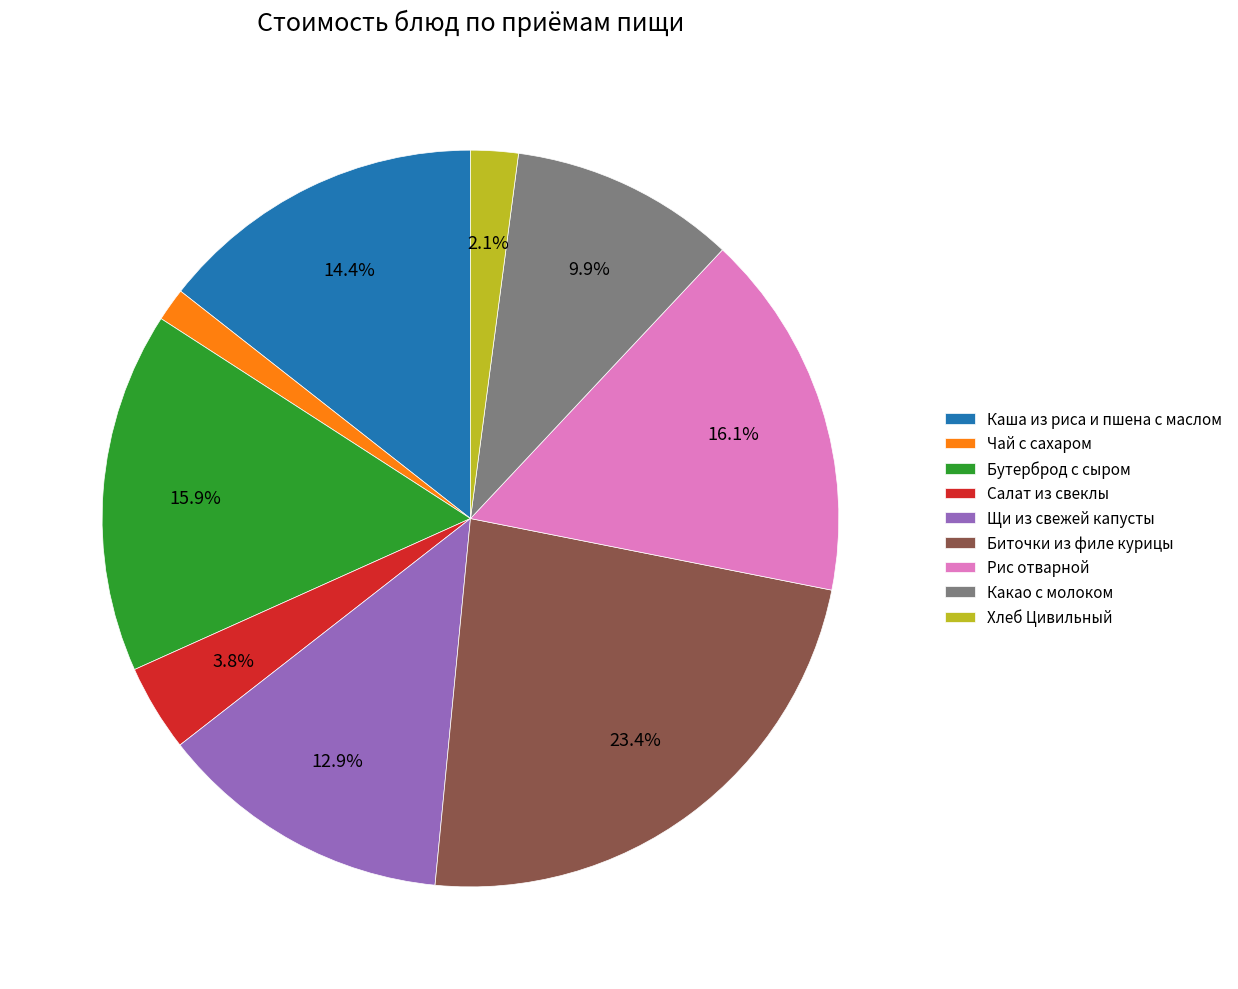

What portion of the pie excludes Салат из свеклы?

96.2%